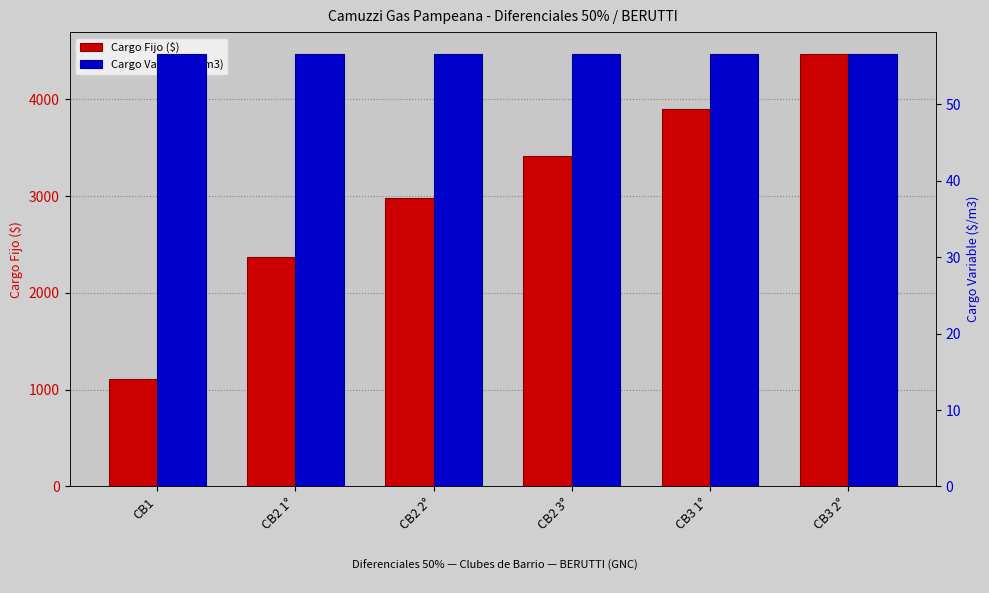

Does the chart contain any negative values?

No